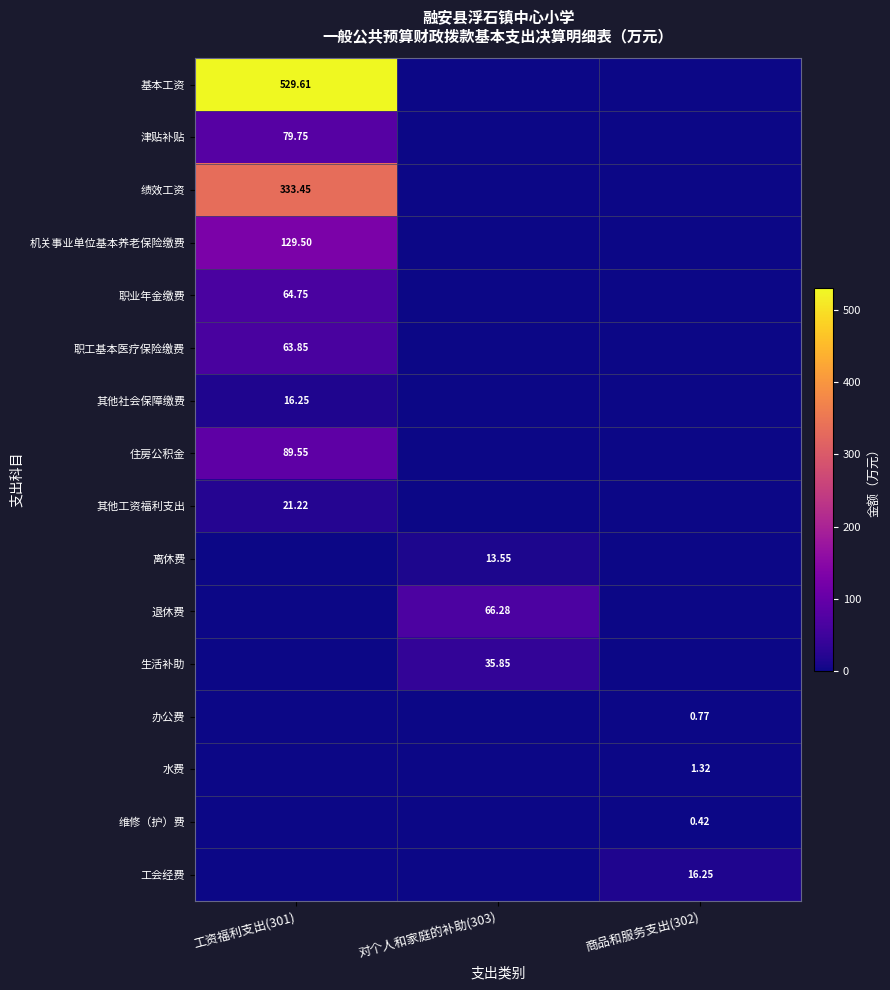

Is the value of 津贴补贴 at 工资福利支出(301) greater than the value of 其他工资福利支出 at 对个人和家庭的补助(303)?

Yes